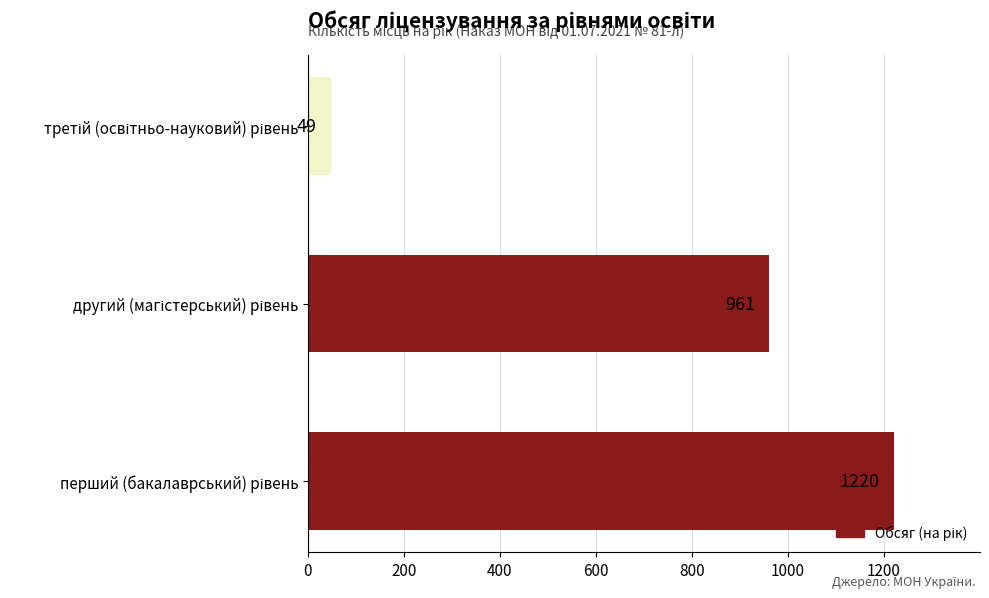

Reading bottom to top, what are all the values shown in this chart?

1220	961	49